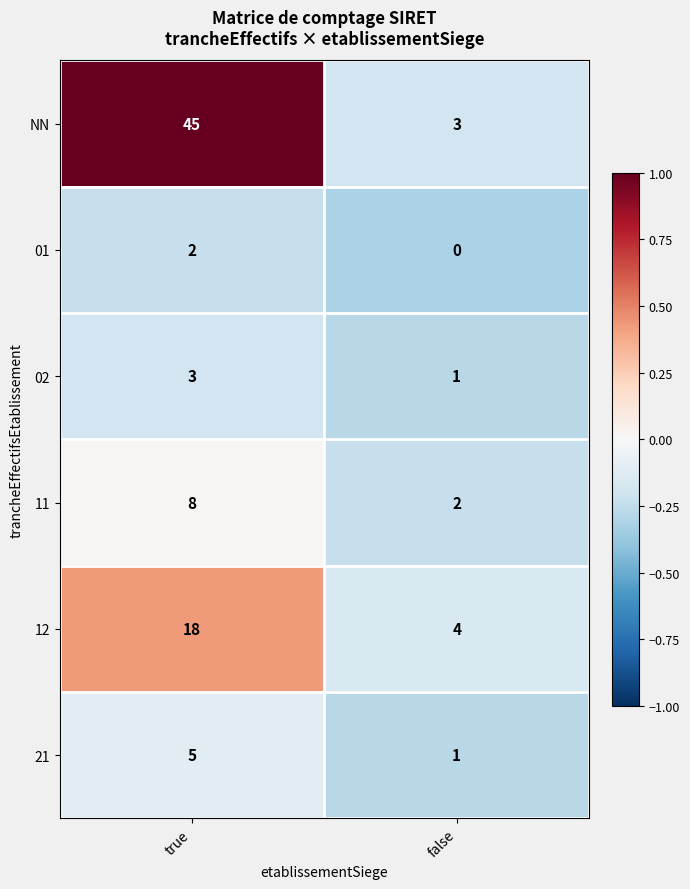

At how many categories does at least one series exceed 0?

2